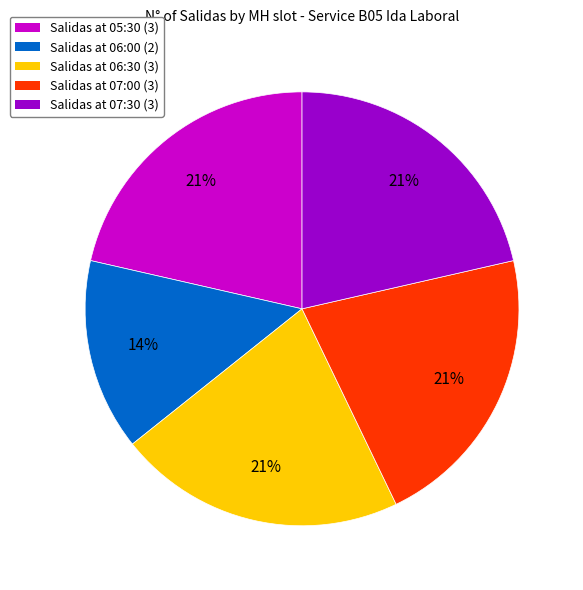

Do Salidas at 07:30 (3) and Salidas at 05:30 (3) together represent more than half of the pie?

No